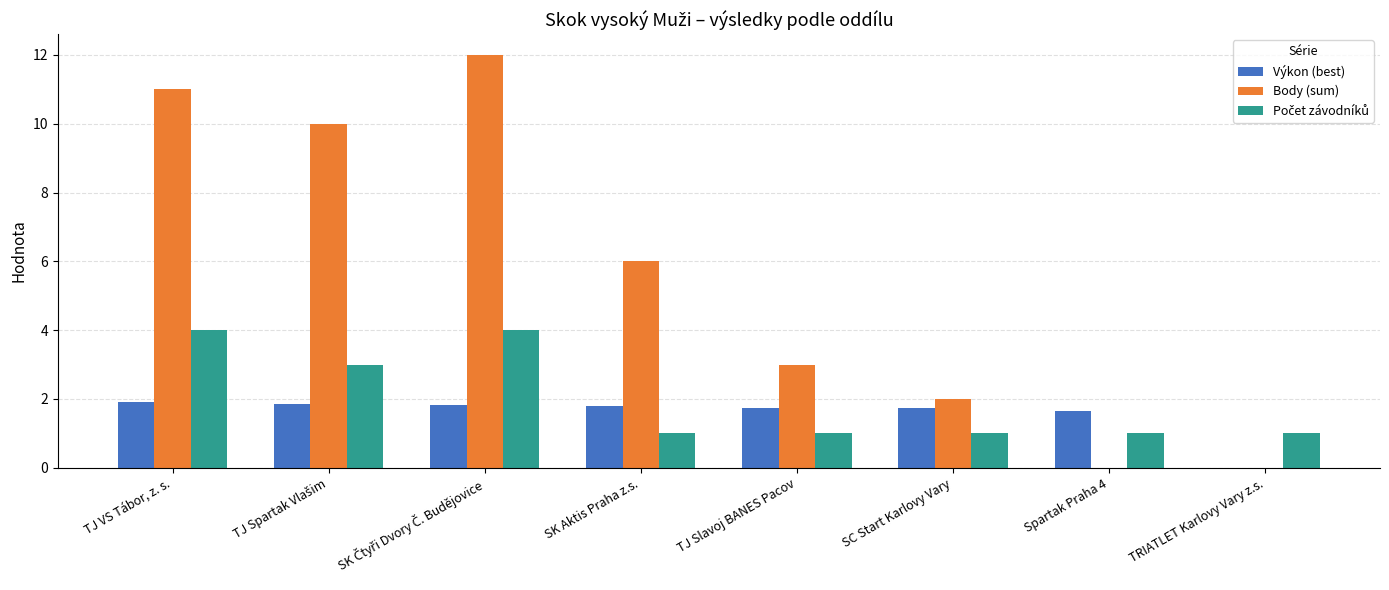

Which series has the largest total across all categories?

Body (sum)